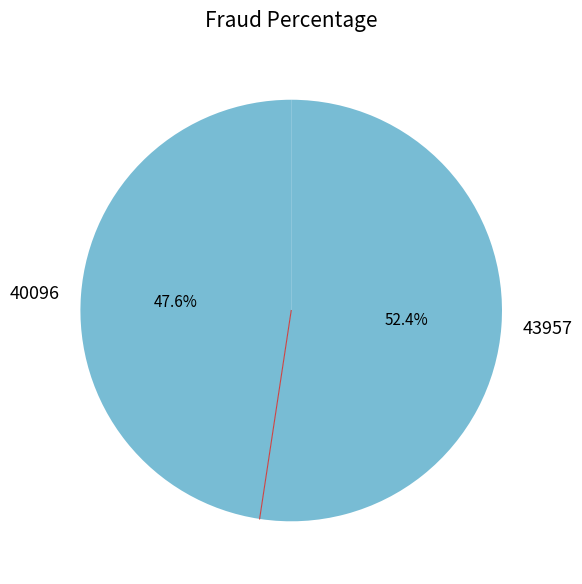

To the nearest percent, what percentage of the pie is 43957?

52%